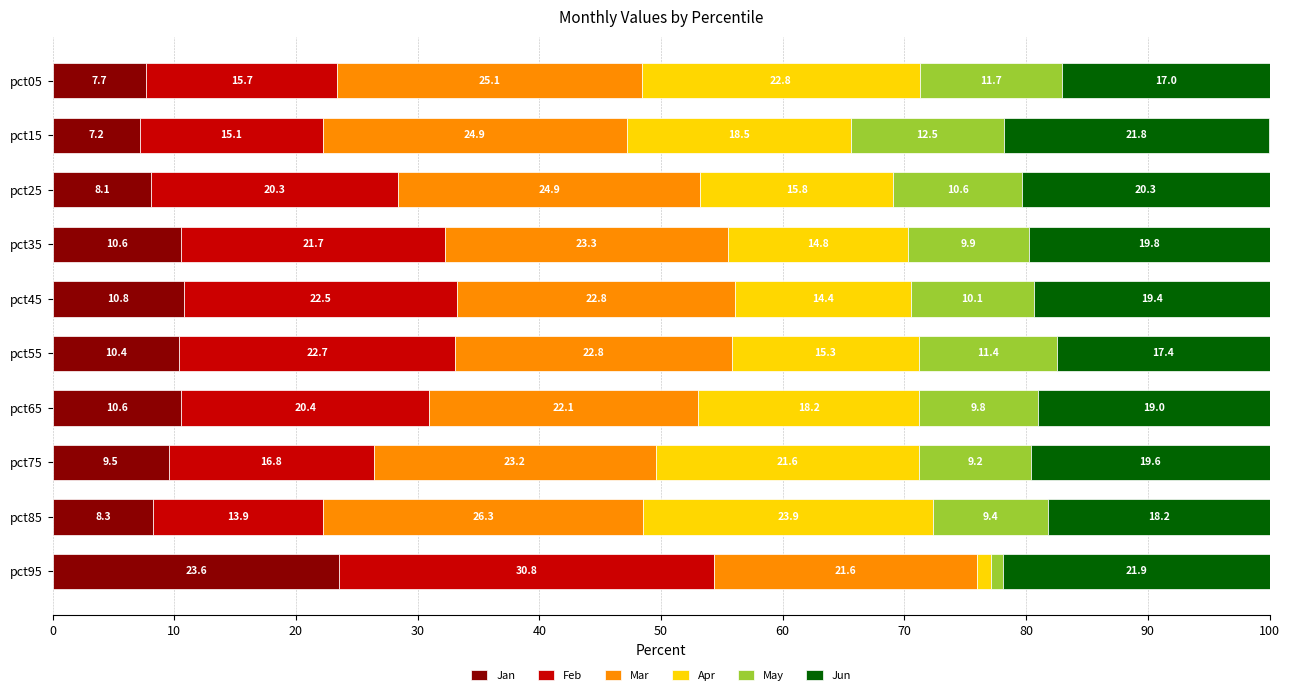

Read the Jan value at pct55.

10.4